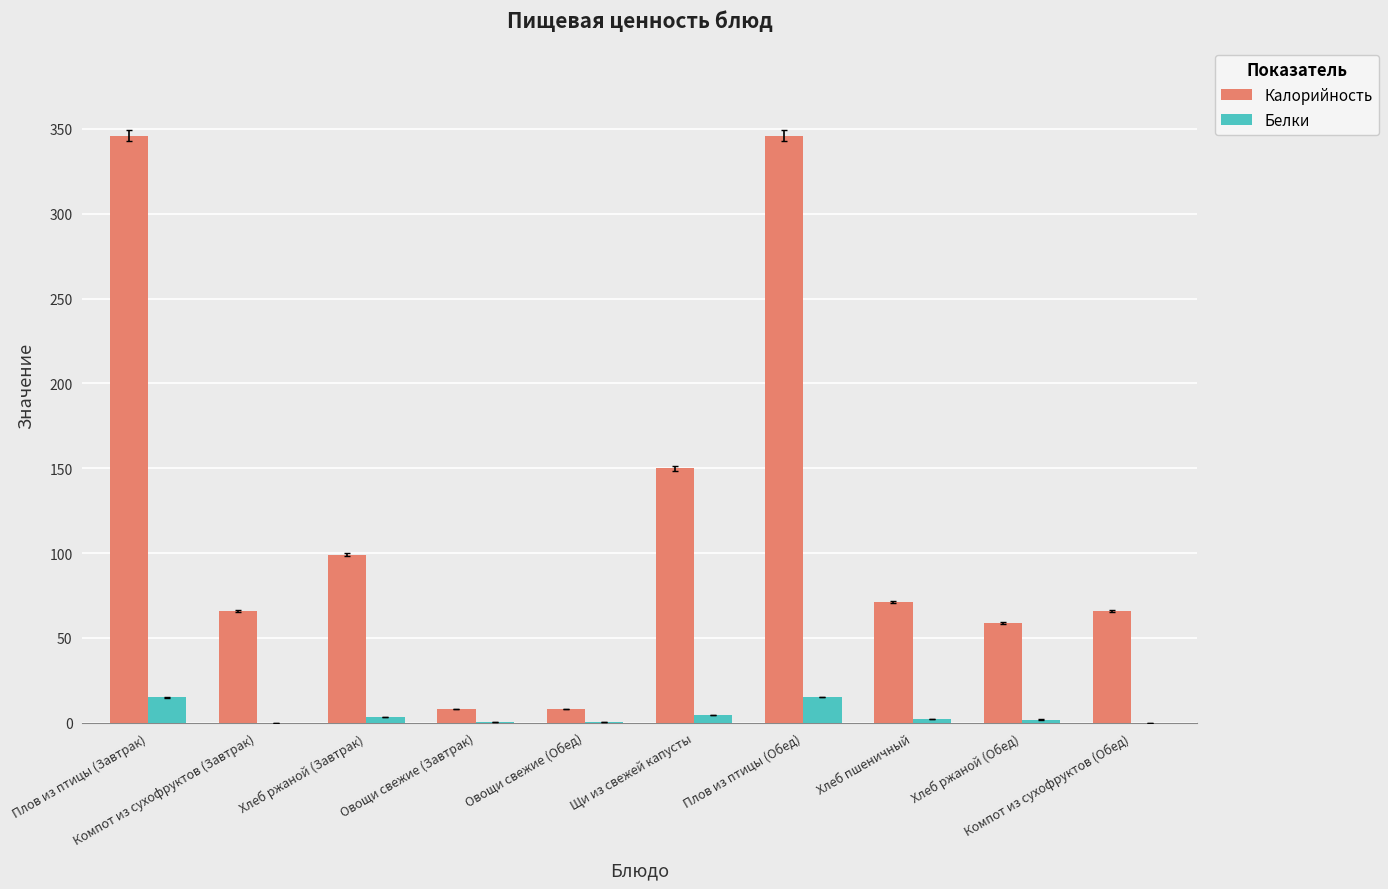

Which series has the largest total across all categories?

Калорийность